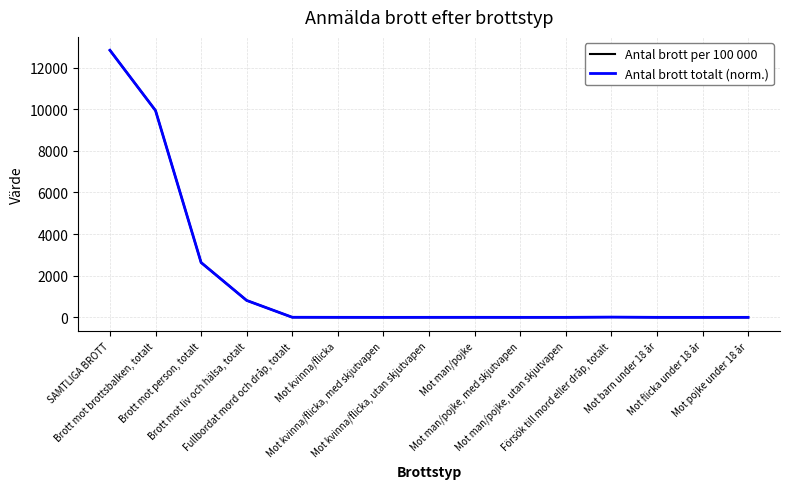

How many categories are shown in the chart?

15